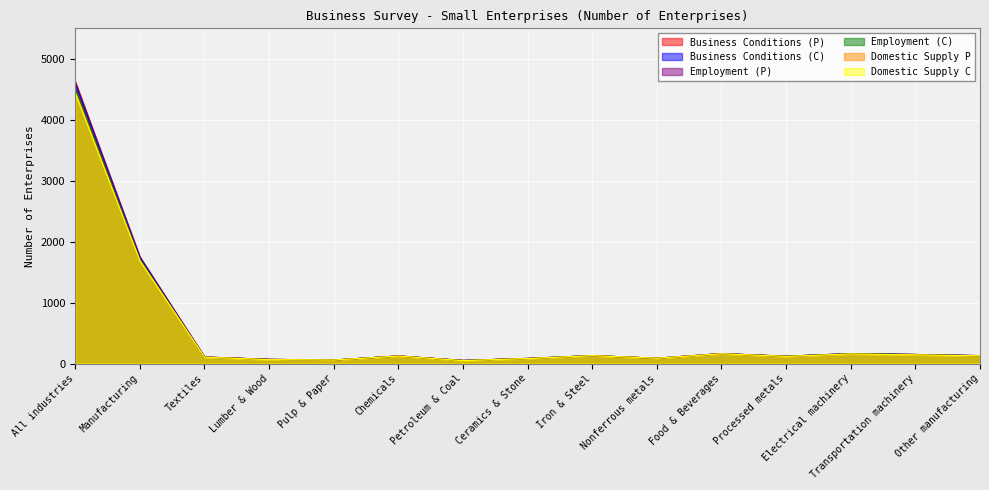

Reading right to left, transcribe all the data shown in this chart.

Business Conditions (P): Other manufacturing=130	Transportation machinery=148	Electrical machinery=163	Processed metals=120	Food & Beverages=164	Nonferrous metals=87	Iron & Steel=130	Ceramics & Stone=85	Petroleum & Coal=50	Chemicals=125	Pulp & Paper=57	Lumber & Wood=69	Textiles=108	Manufacturing=1752	All industries=4631
Business Conditions (C): Other manufacturing=130	Transportation machinery=148	Electrical machinery=163	Processed metals=120	Food & Beverages=163	Nonferrous metals=87	Iron & Steel=130	Ceramics & Stone=84	Petroleum & Coal=50	Chemicals=124	Pulp & Paper=58	Lumber & Wood=68	Textiles=106	Manufacturing=1746	All industries=4606
Employment (P): Other manufacturing=127	Transportation machinery=148	Electrical machinery=159	Processed metals=117	Food & Beverages=161	Nonferrous metals=87	Iron & Steel=129	Ceramics & Stone=82	Petroleum & Coal=50	Chemicals=123	Pulp & Paper=56	Lumber & Wood=68	Textiles=106	Manufacturing=1721	All industries=4537
Employment (C): Other manufacturing=126	Transportation machinery=148	Electrical machinery=162	Processed metals=119	Food & Beverages=160	Nonferrous metals=87	Iron & Steel=129	Ceramics & Stone=82	Petroleum & Coal=50	Chemicals=122	Pulp & Paper=58	Lumber & Wood=66	Textiles=104	Manufacturing=1718	All industries=4528
Domestic Supply P: Other manufacturing=127	Transportation machinery=142	Electrical machinery=155	Processed metals=115	Food & Beverages=160	Nonferrous metals=87	Iron & Steel=129	Ceramics & Stone=81	Petroleum & Coal=47	Chemicals=122	Pulp & Paper=55	Lumber & Wood=65	Textiles=105	Manufacturing=1692	All industries=4456
Domestic Supply C: Other manufacturing=126	Transportation machinery=141	Electrical machinery=157	Processed metals=117	Food & Beverages=159	Nonferrous metals=87	Iron & Steel=128	Ceramics & Stone=81	Petroleum & Coal=47	Chemicals=122	Pulp & Paper=57	Lumber & Wood=63	Textiles=103	Manufacturing=1688	All industries=4439